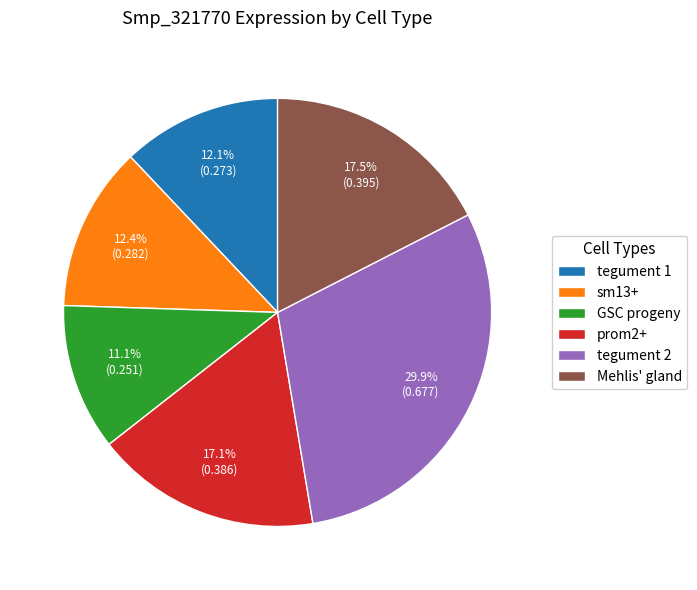

The tegument 2 slice represents 30% of the pie. True or false?

True